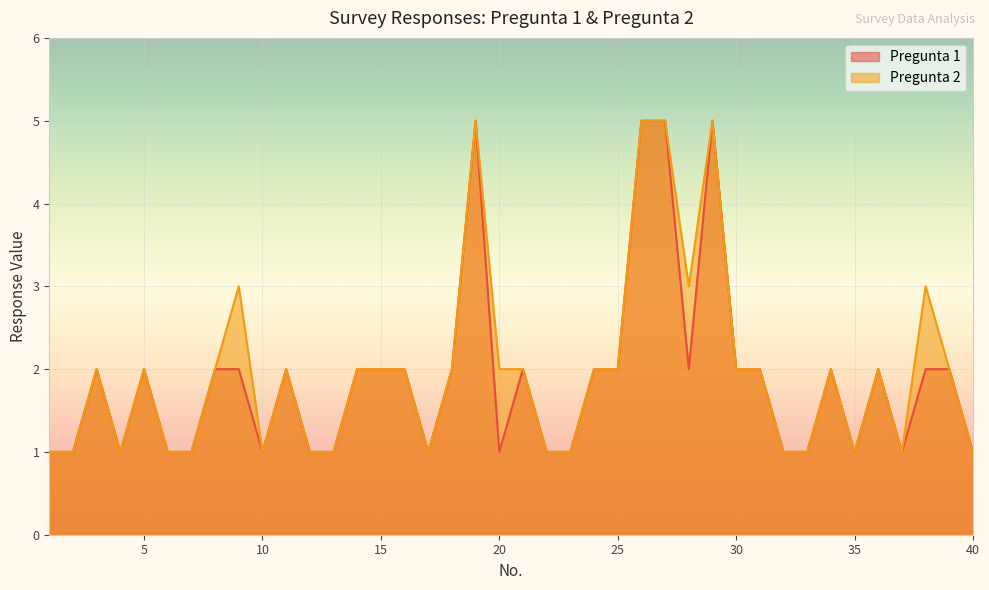

Rank the categories by Pregunta 2 value from highest to lowest.

19, 26, 27, 29, 9, 28, 38, 3, 5, 8, 11, 14, 15, 16, 18, 20, 21, 24, 25, 30, 31, 34, 36, 39, 1, 2, 4, 6, 7, 10, 12, 13, 17, 22, 23, 32, 33, 35, 37, 40